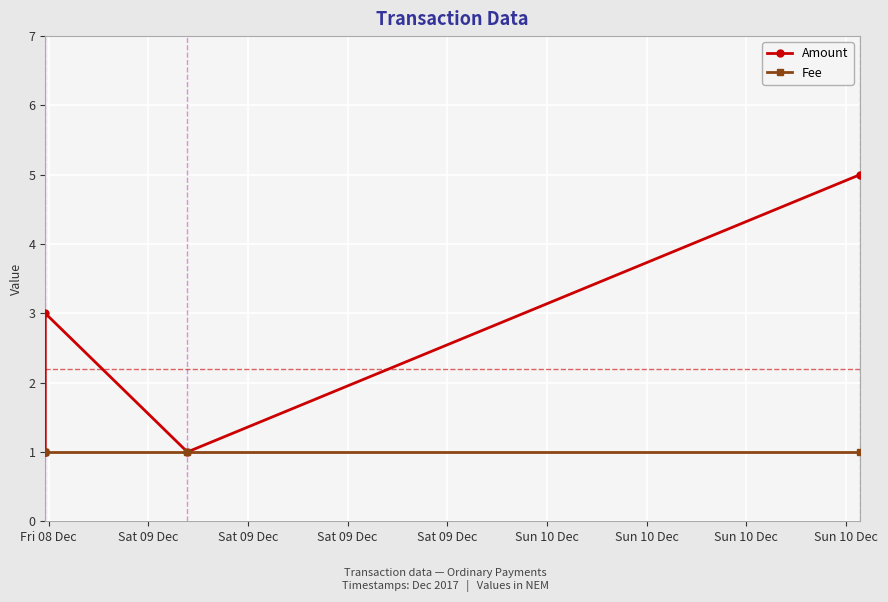

Reading left to right, list all the values displayed in this chart.

Amount: 1	1	3	1	5
Fee: 1	1	1	1	1